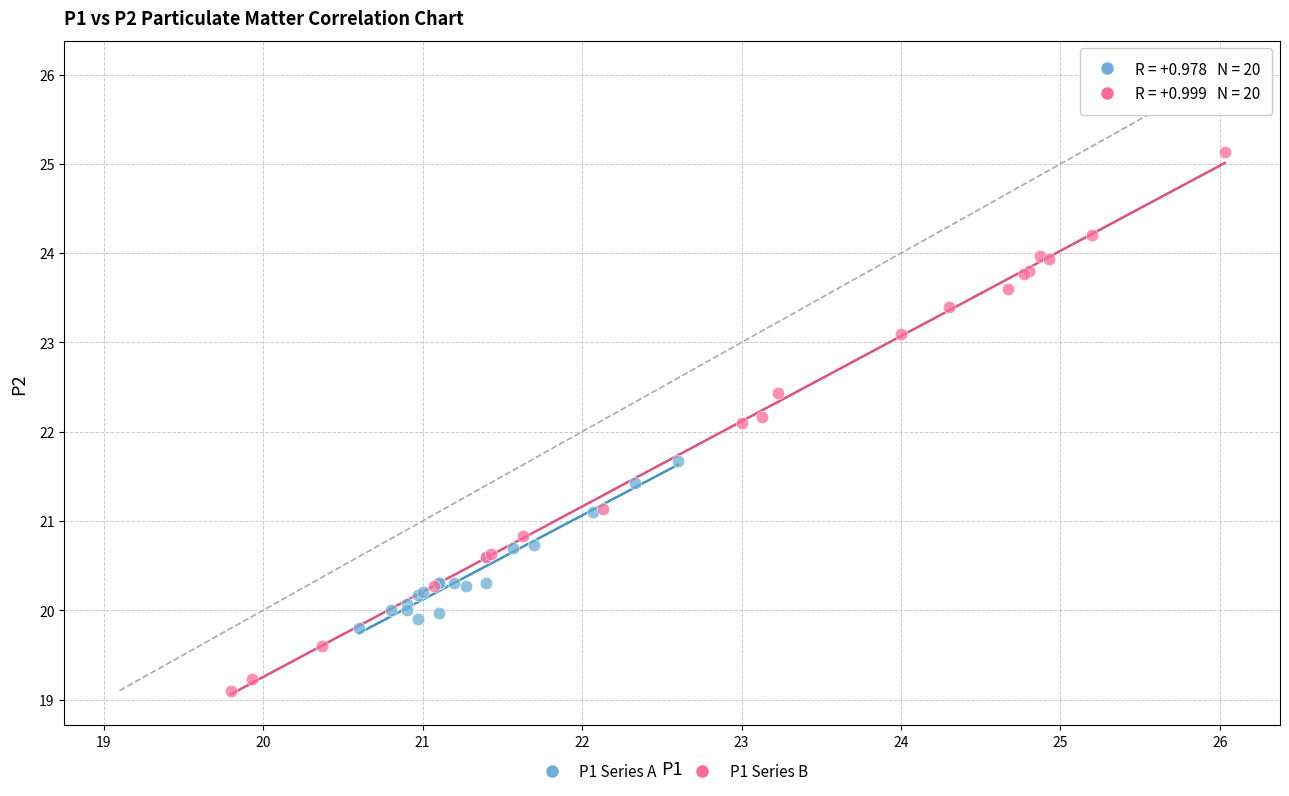

Which series contains the lowest Y value?

P1 Series B